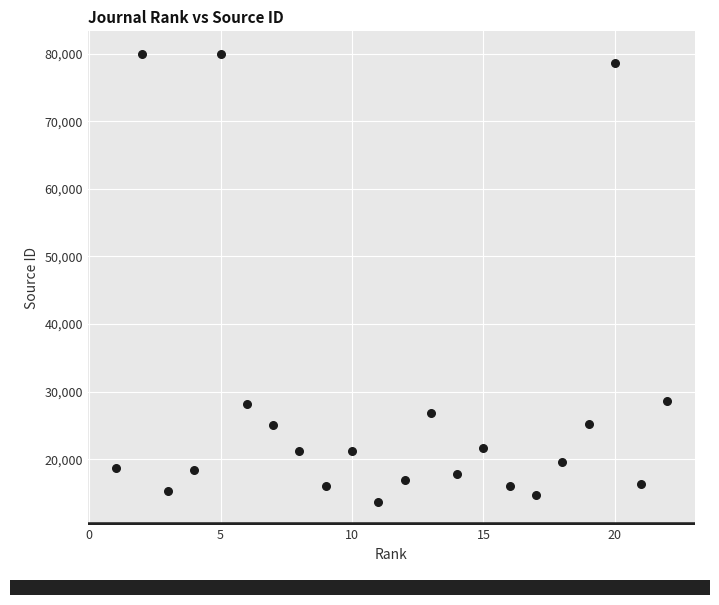

What is the range of Y values (max minus min)?

66361